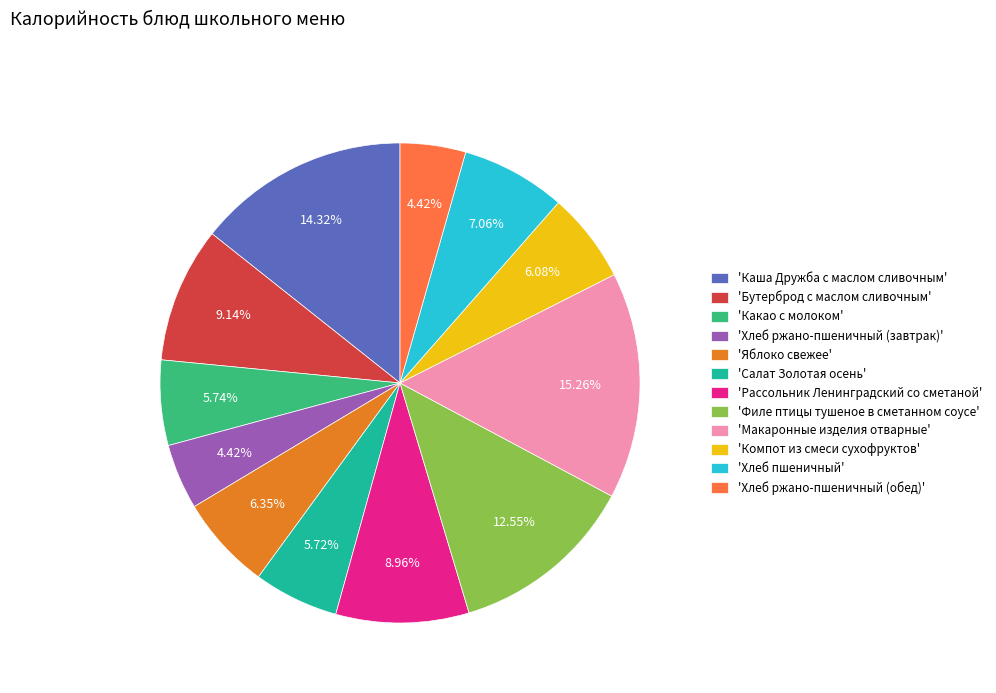

Between 'Салат Золотая осень' and 'Рассольник Ленинградский со сметаной', which is larger?

'Рассольник Ленинградский со сметаной'